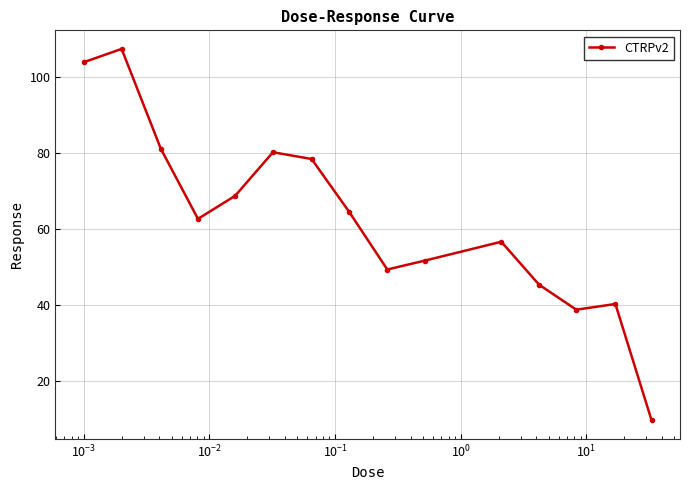

What is the maximum value shown in the chart?

107.3